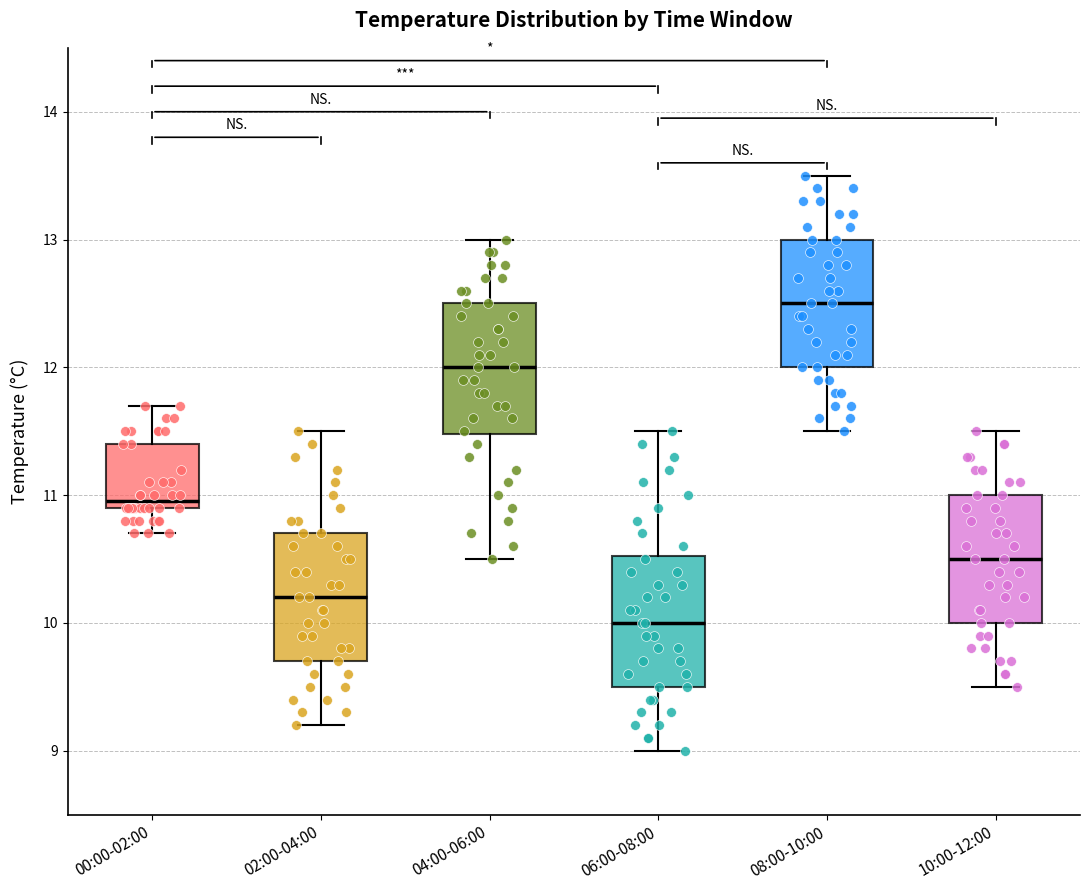

Where is the lower edge of the box for 10:00-12:00 on the y-axis? The values are not printed on the chart, so give them approximately, as read against the axis.

10.0